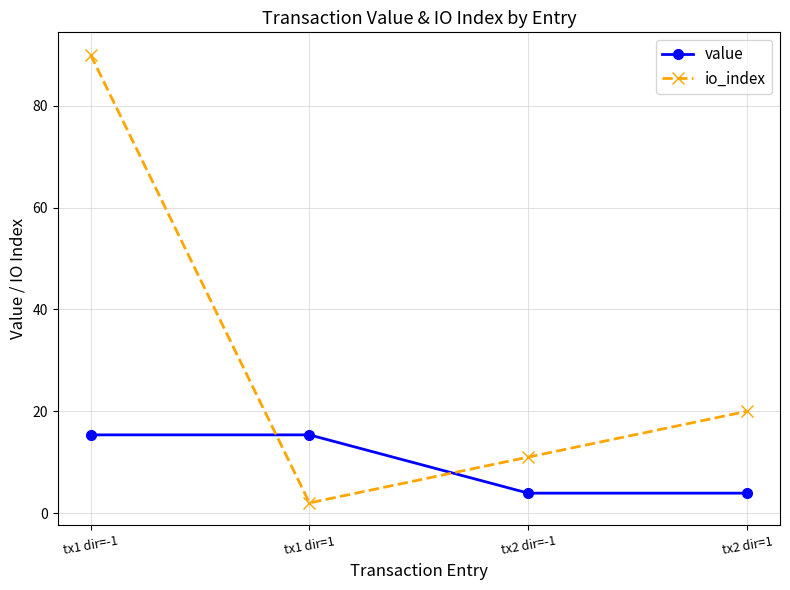

At which category is the sum across all series the highest?

tx1 dir=-1